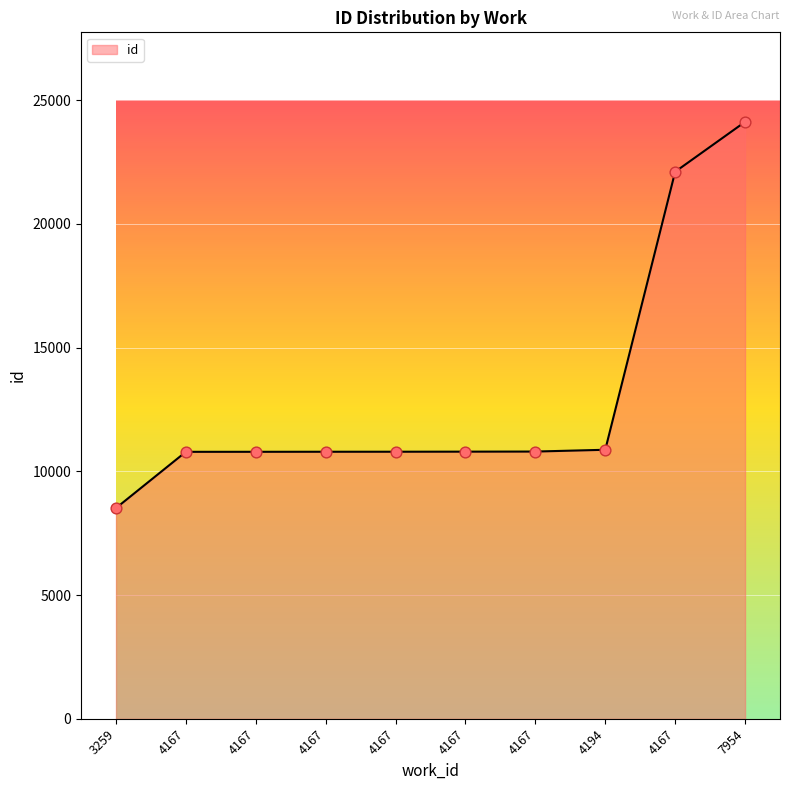

Approximately how many times larger is the value at 4167 compared to 4167?

1.0